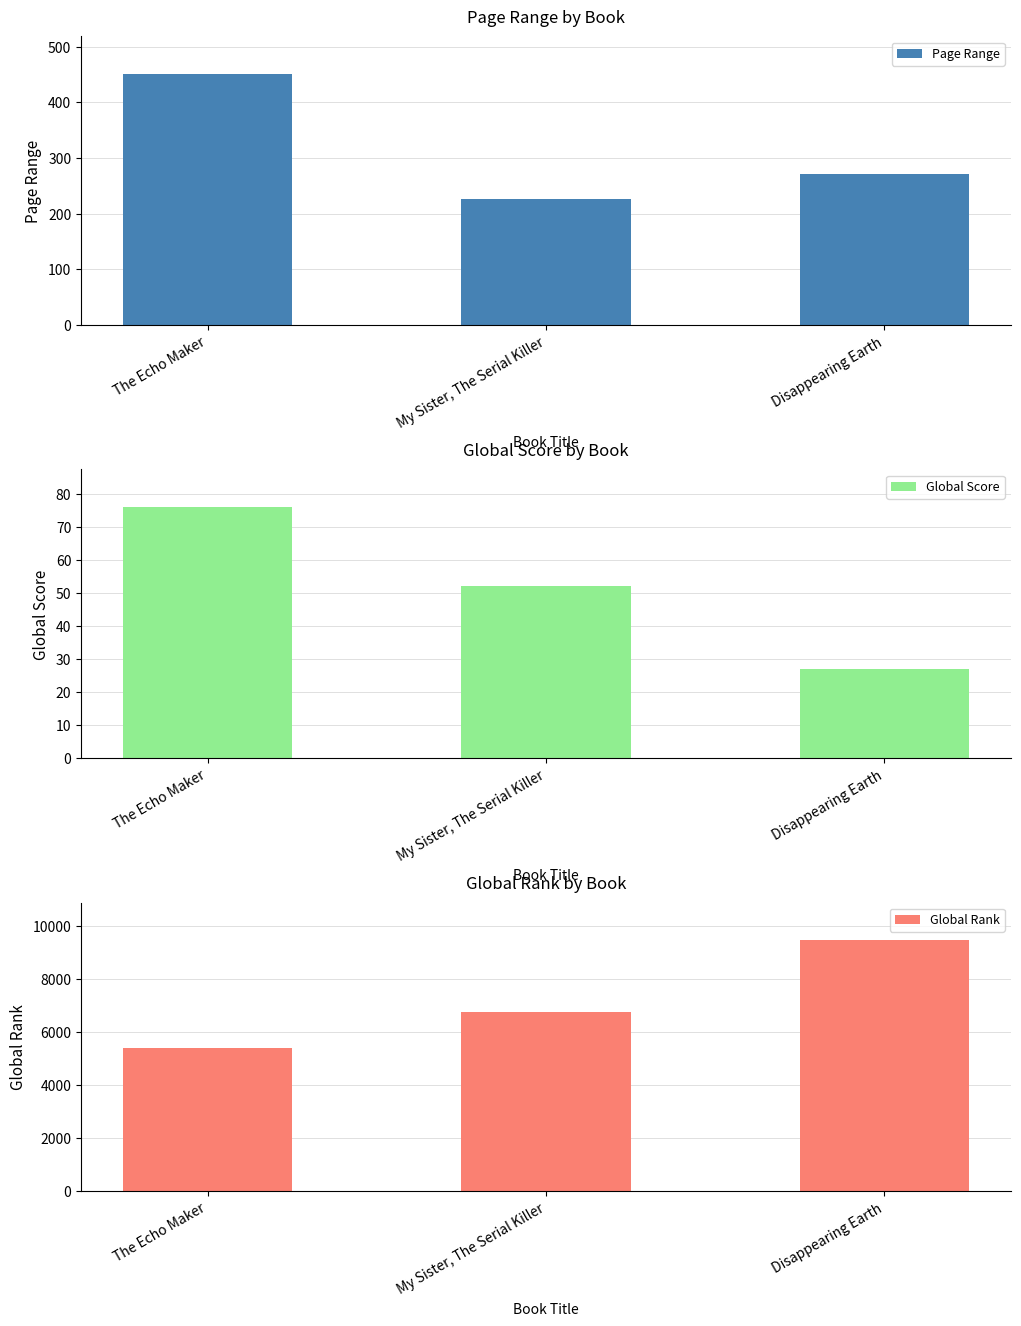

Count the number of categories in the chart.

3